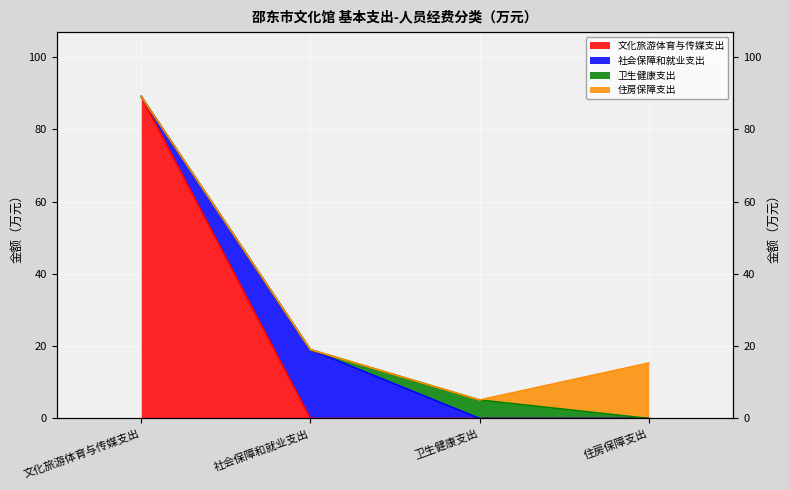

List the labels in order of value, smallest first.

卫生健康支出, 住房保障支出, 社会保障和就业支出, 文化旅游体育与传媒支出